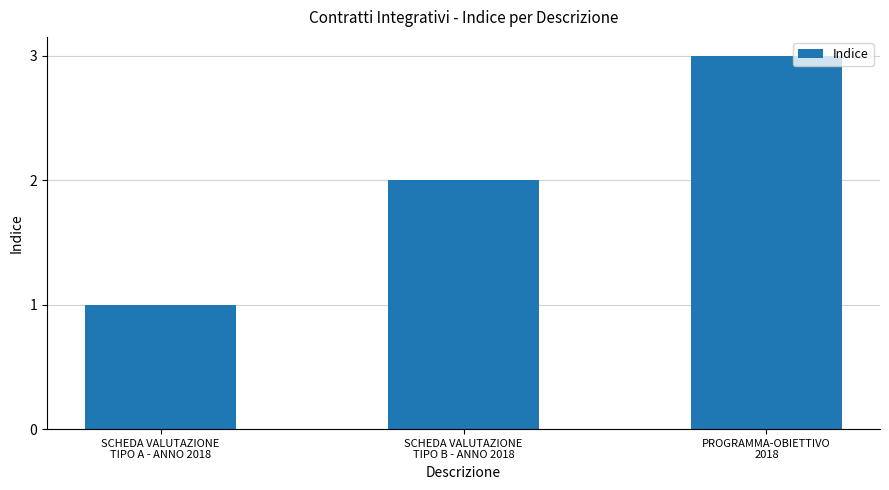

Is it true that the value at SCHEDA VALUTAZIONE
TIPO A - ANNO 2018 is 2?

False